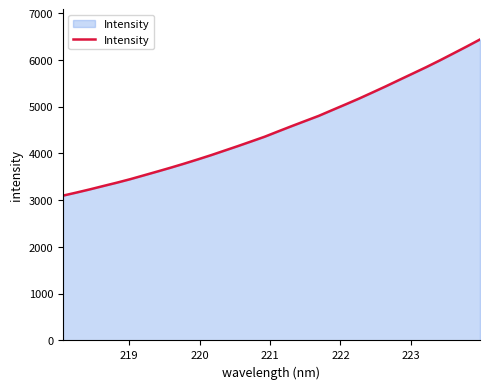

What is the difference between the maximum and minimum values?

3341.6